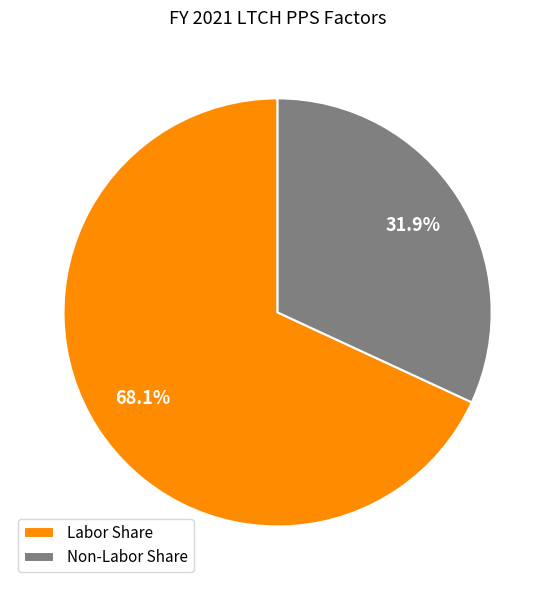

Does Labor Share represent more than half of the total?

Yes